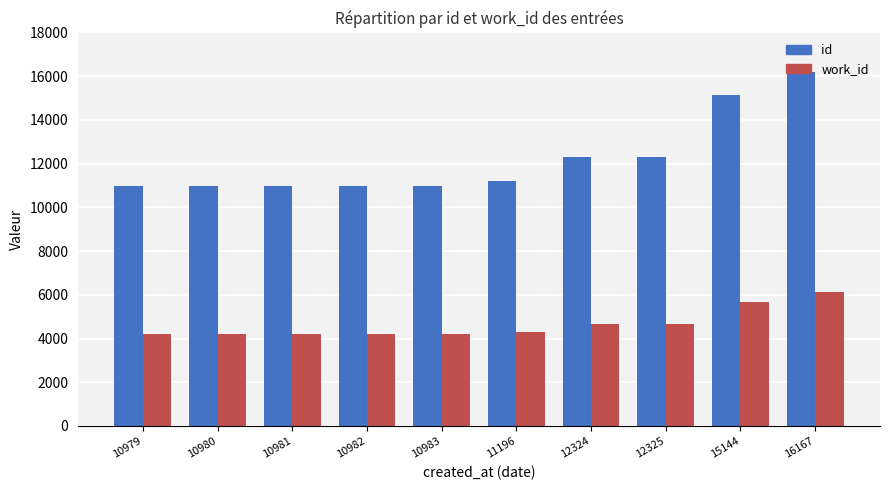

How many distinct data groups are displayed?

2